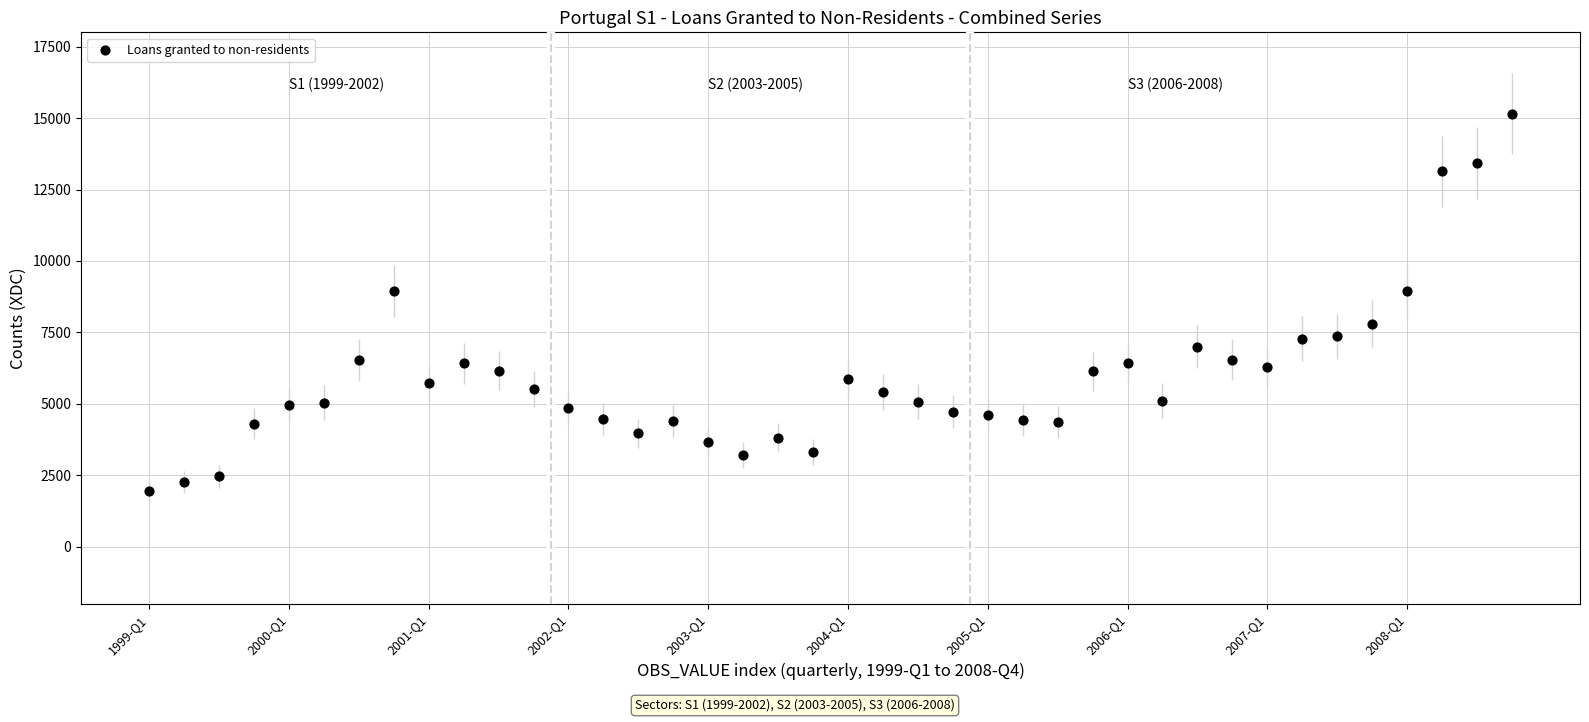

What is the range of Y values (max minus min)?

13218.2